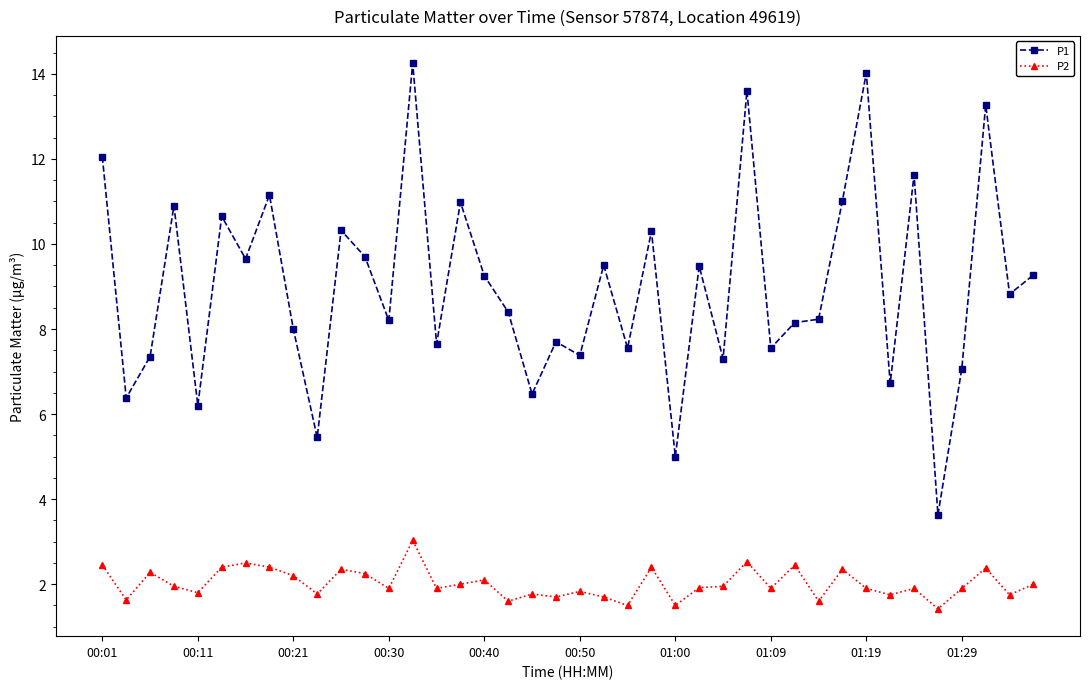

Which series has the largest range (max minus min)?

P1